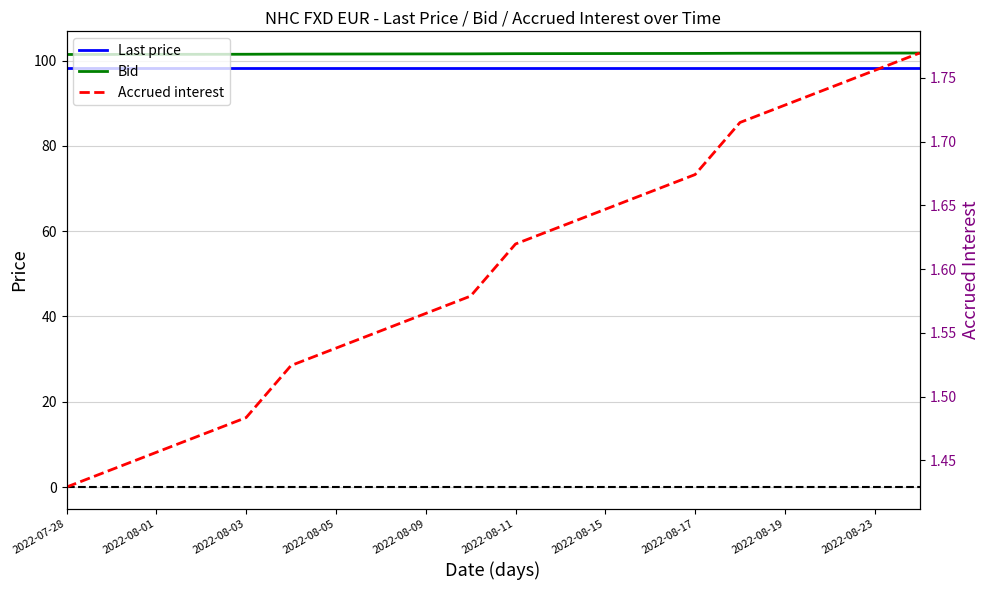

What are all the series names shown in the legend?

Last price, Bid, Accrued interest